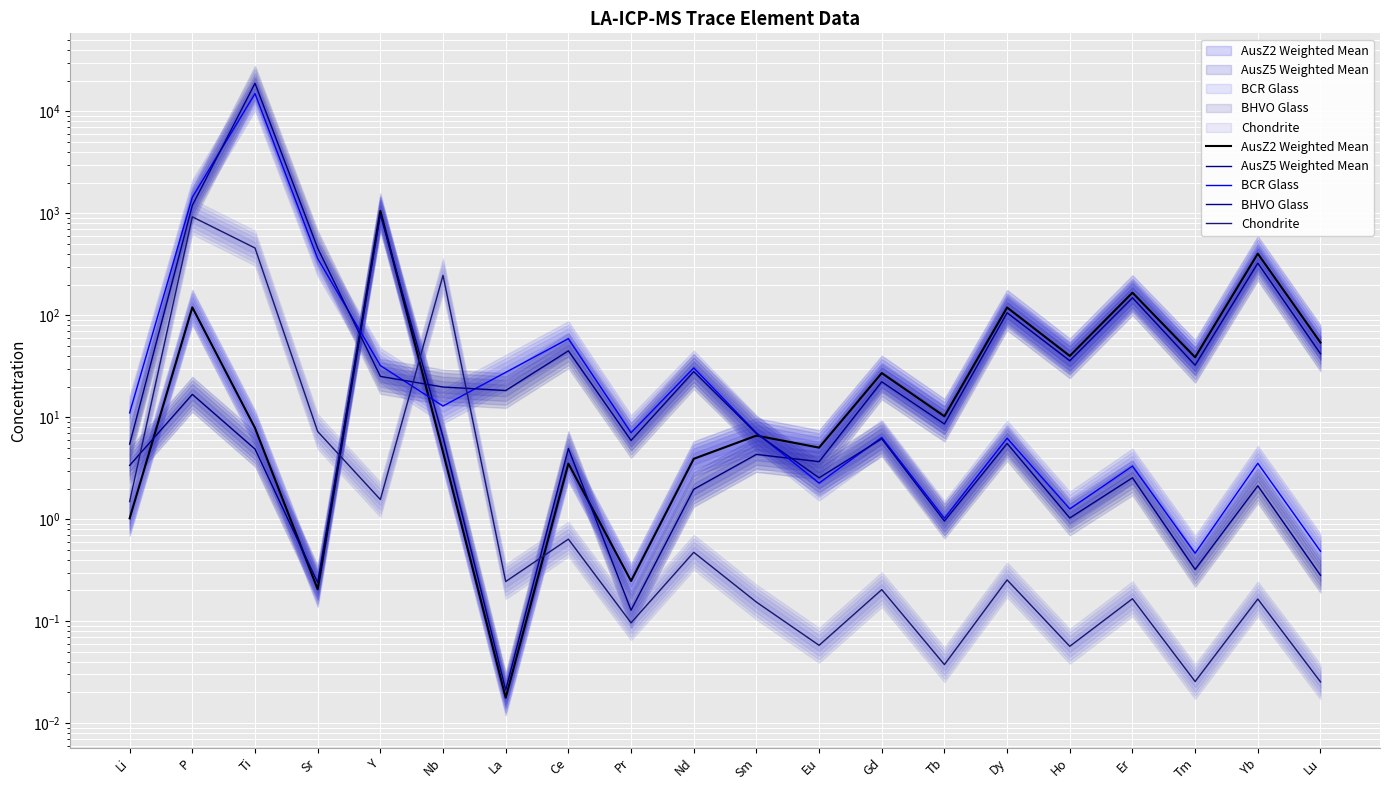

What is the sum of all AusZ5 Weighted Mean values?

1746.0